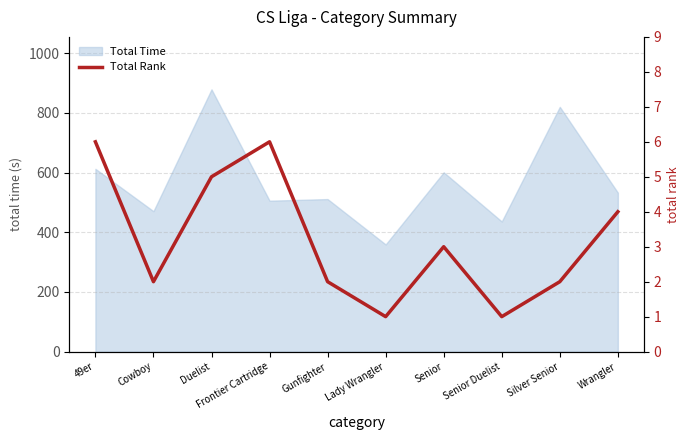

Count the values in the range 2 to 5.

6